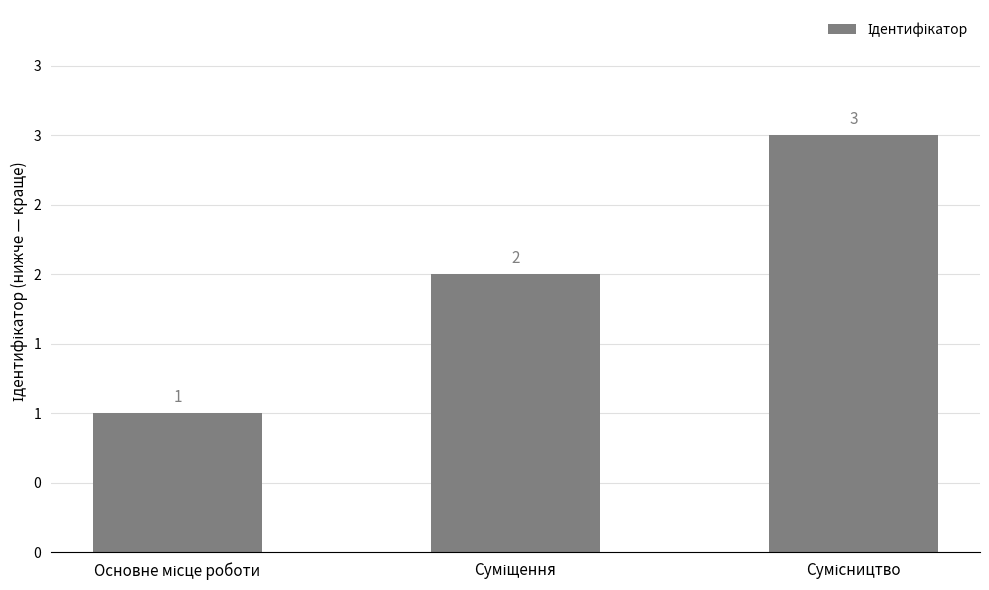

Does the chart contain any negative values?

No